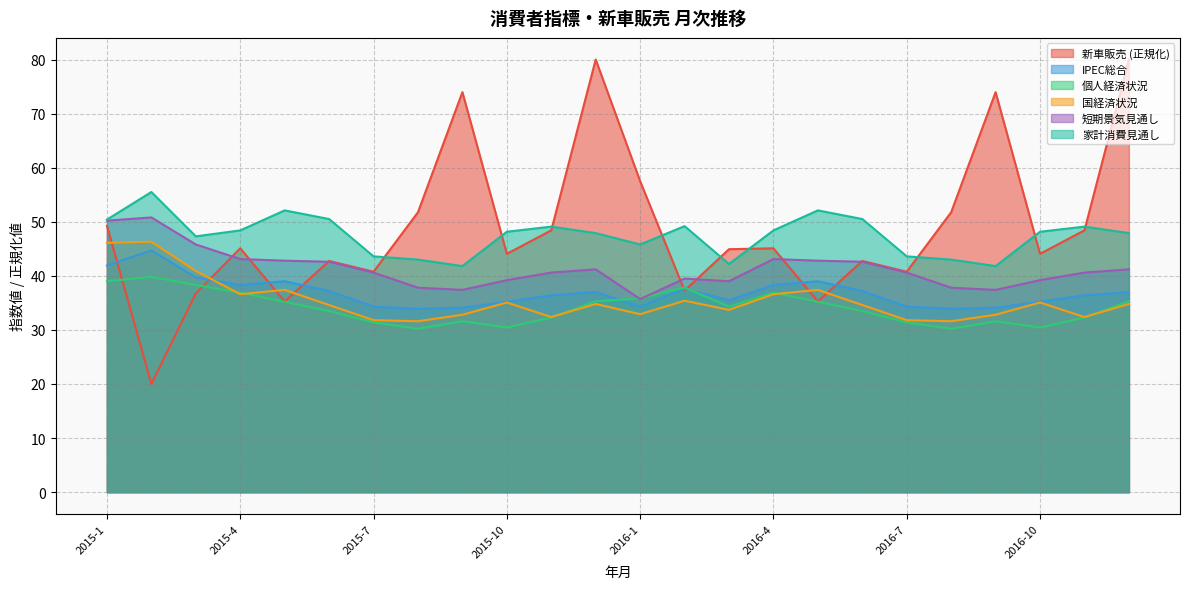

Which series has the largest total across all categories?

新車販売 (正規化)